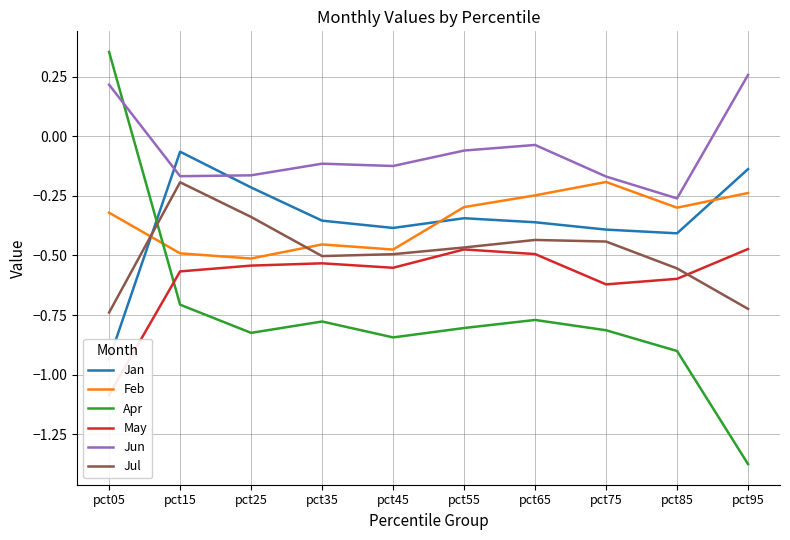

Reading right to left, what are all the values shown in this chart?

Jan: pct95=-0.1	pct85=-0.4	pct75=-0.4	pct65=-0.4	pct55=-0.3	pct45=-0.4	pct35=-0.4	pct25=-0.2	pct15=-0.1	pct05=-0.9
Feb: pct95=-0.2	pct85=-0.3	pct75=-0.2	pct65=-0.2	pct55=-0.3	pct45=-0.5	pct35=-0.5	pct25=-0.5	pct15=-0.5	pct05=-0.3
Apr: pct95=-1.4	pct85=-0.9	pct75=-0.8	pct65=-0.8	pct55=-0.8	pct45=-0.8	pct35=-0.8	pct25=-0.8	pct15=-0.7	pct05=0.4
May: pct95=-0.5	pct85=-0.6	pct75=-0.6	pct65=-0.5	pct55=-0.5	pct45=-0.6	pct35=-0.5	pct25=-0.5	pct15=-0.6	pct05=-1.1
Jun: pct95=0.3	pct85=-0.3	pct75=-0.2	pct65=-0.0	pct55=-0.1	pct45=-0.1	pct35=-0.1	pct25=-0.2	pct15=-0.2	pct05=0.2
Jul: pct95=-0.7	pct85=-0.6	pct75=-0.4	pct65=-0.4	pct55=-0.5	pct45=-0.5	pct35=-0.5	pct25=-0.3	pct15=-0.2	pct05=-0.7